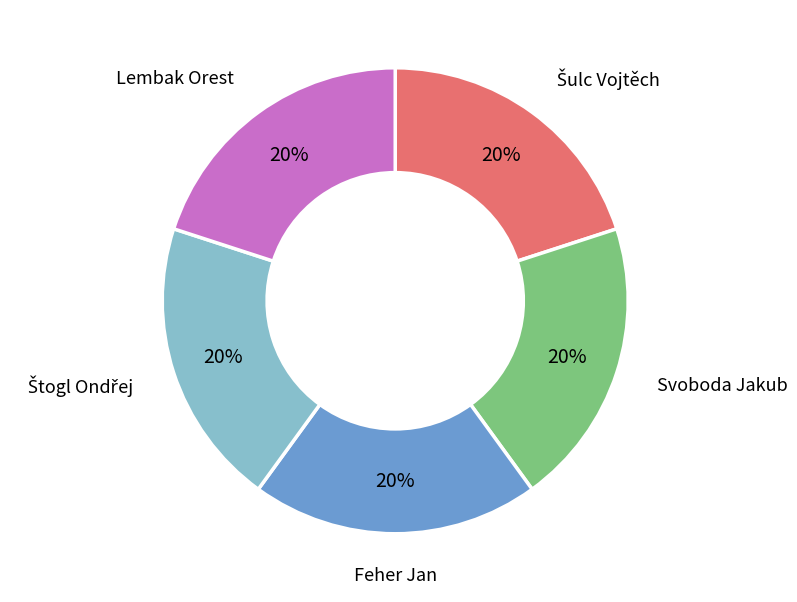

To the nearest percent, what is the average slice percentage?

20%